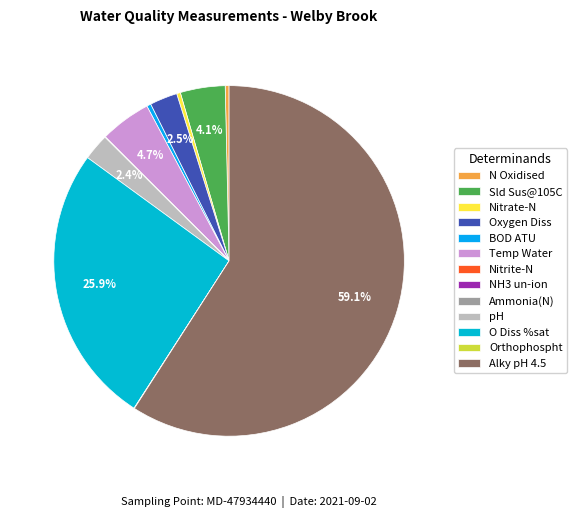

To the nearest percent, what is the difference between the largest and smallest slice percentages?

59%